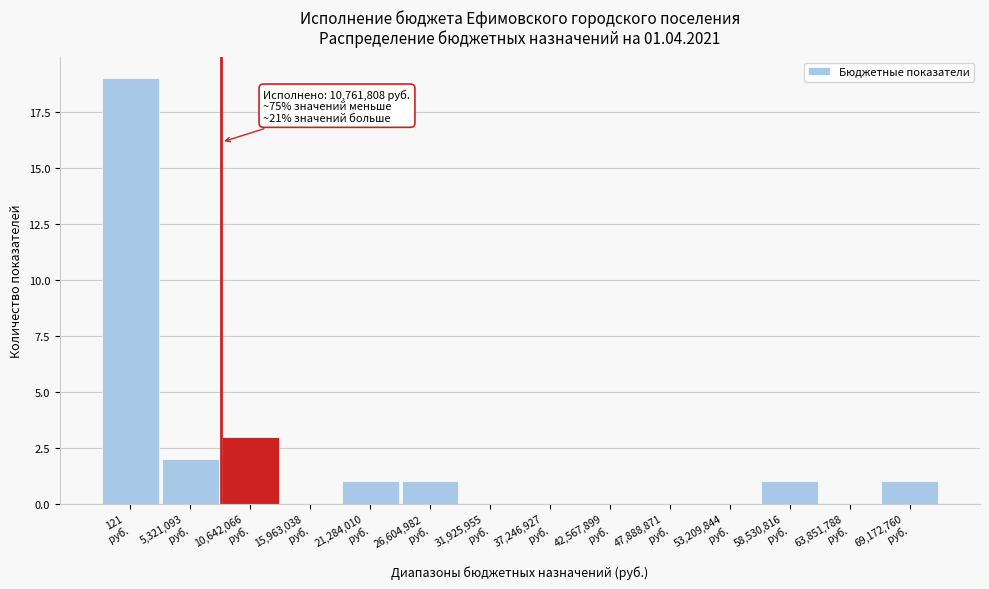

What is the sum of all values?

28